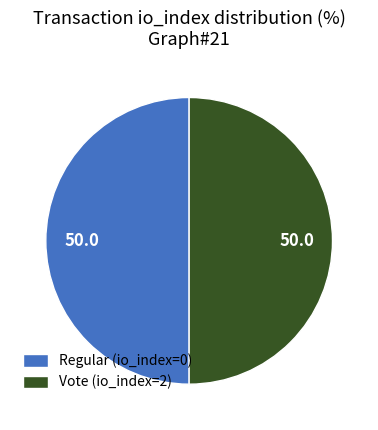

True or false: Regular (io_index=0) accounts for 1% of the total.

False